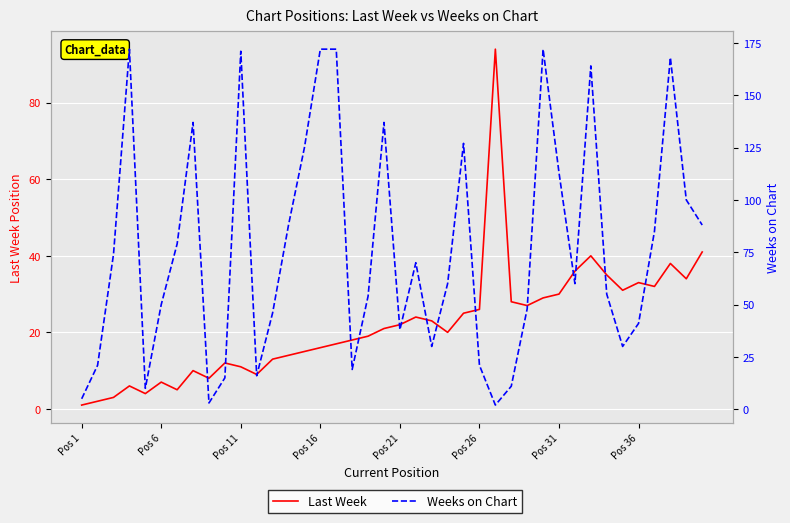

What is the value of the Weeks on Chart point at the 22nd from the left?

70